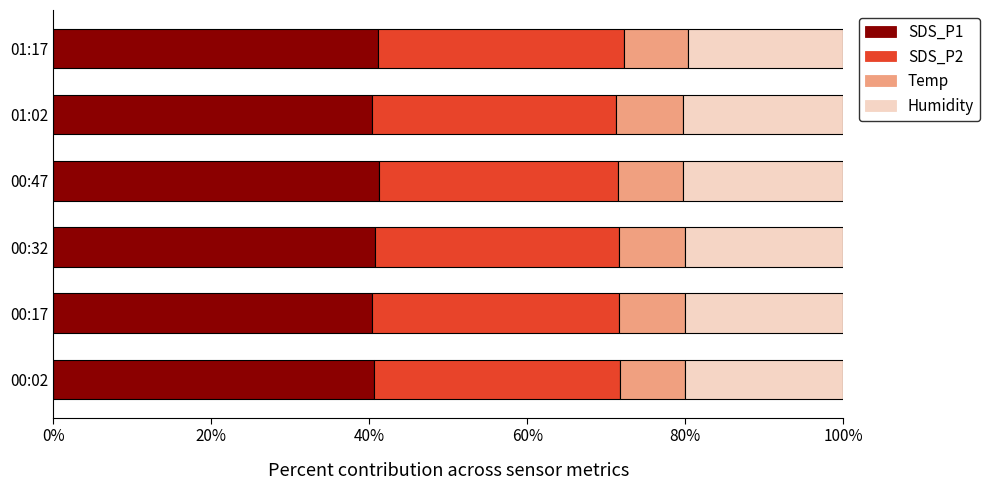

What is the lowest value of the SDS_P1 series?

40.4